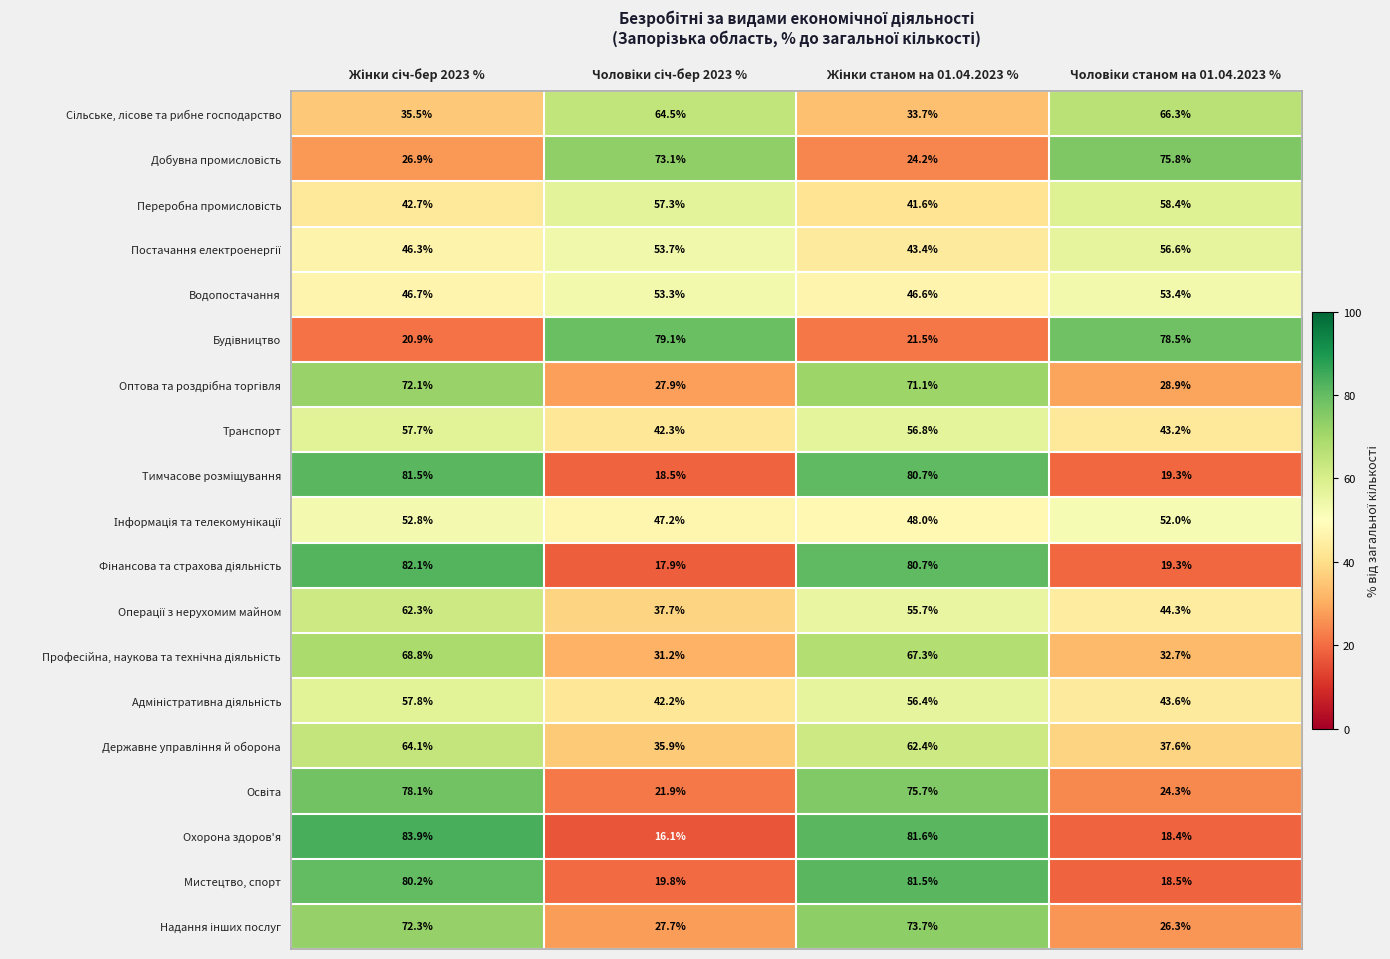

What is the smallest value displayed?

16.1